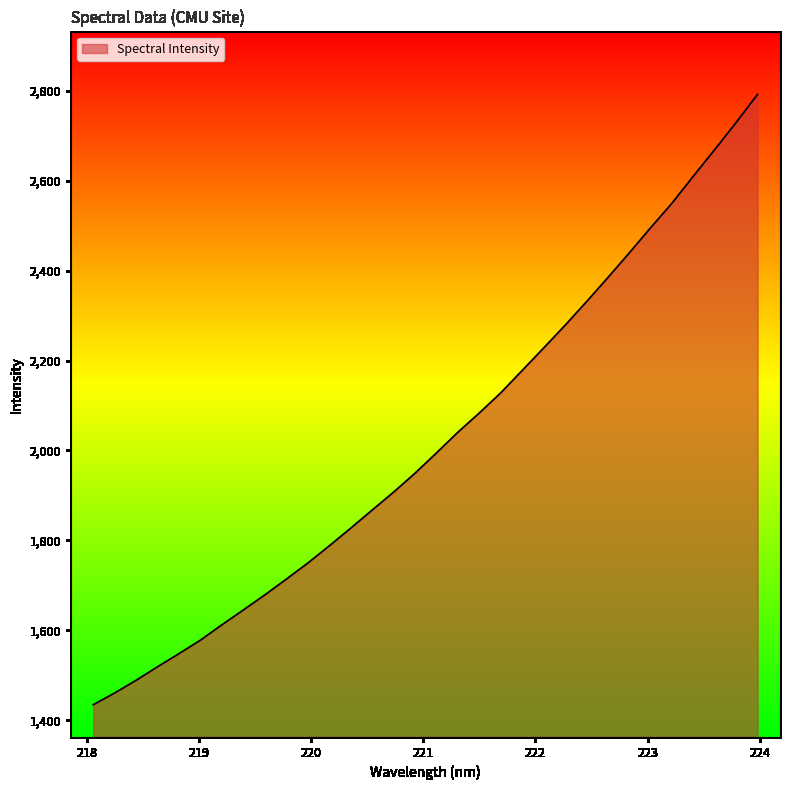

Count the number of values greater than 1994.

16